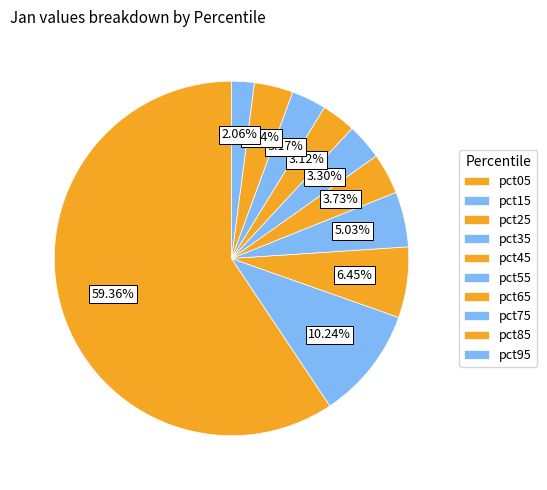

How many slices are in this pie chart?

10